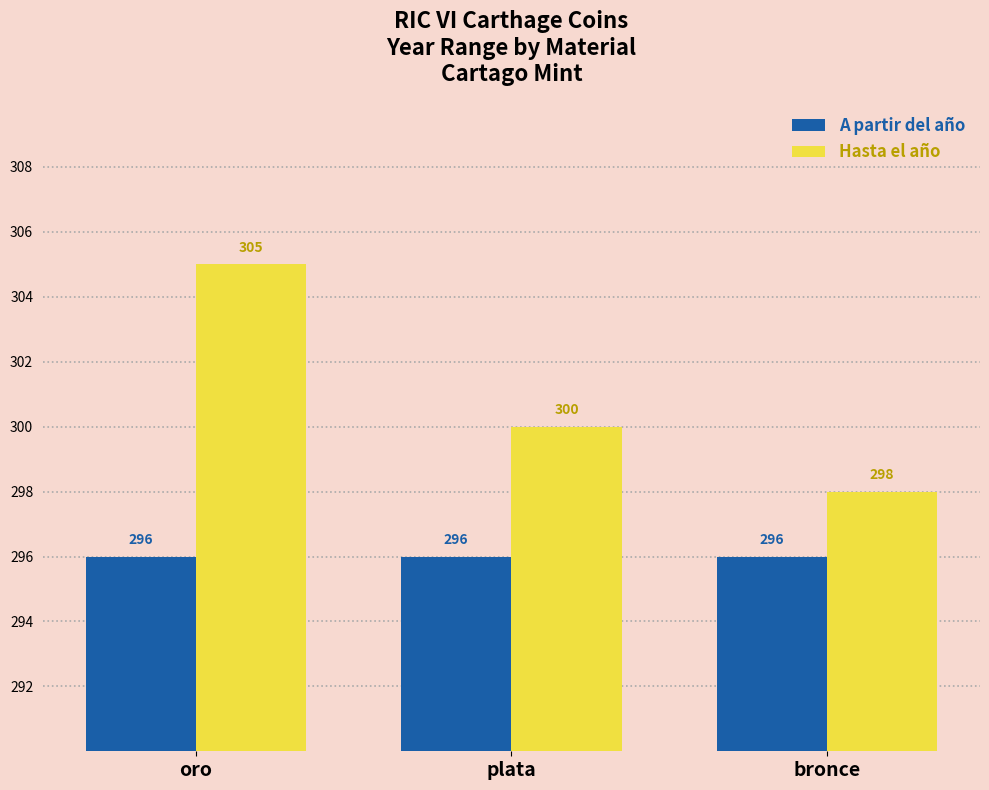

What is the label of the 2nd bar from the right?

plata